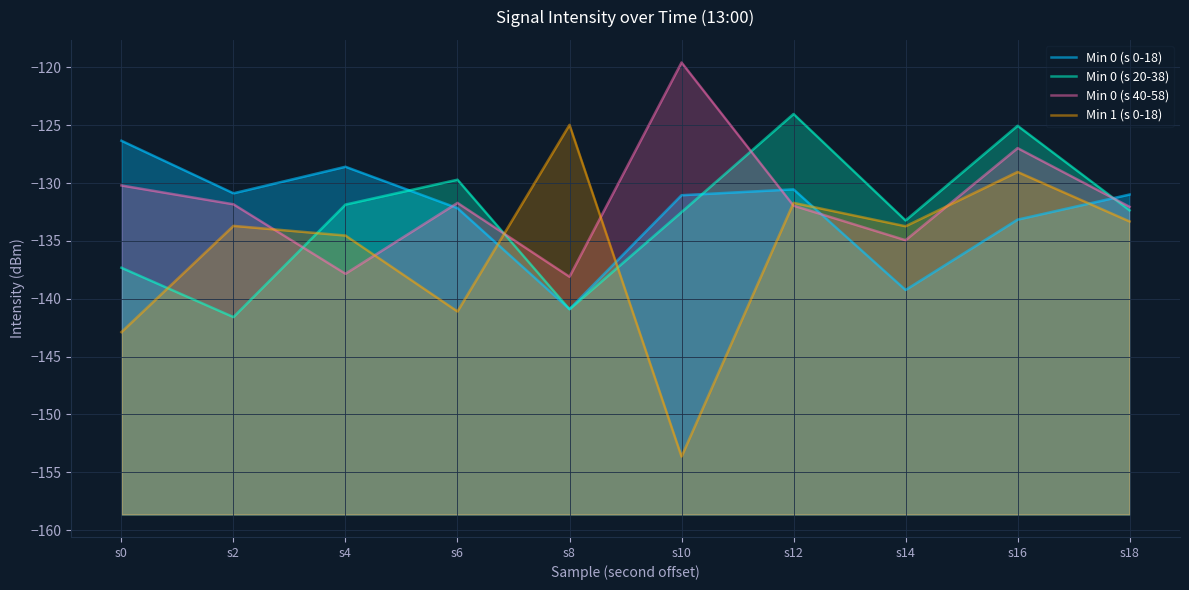

The Min 0 (s 0-18) series shows -130.5 at s12. True or false?

True